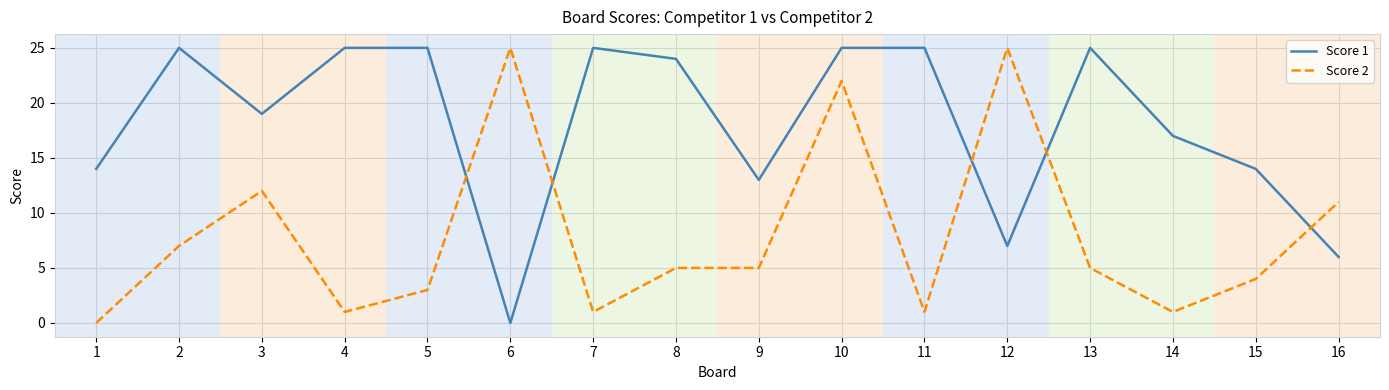

Does the chart have visible grid lines?

Yes